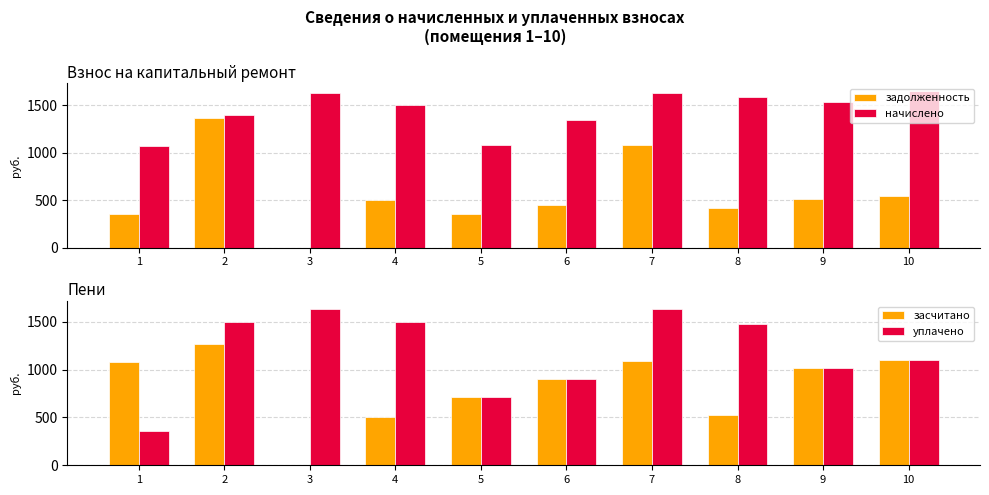

Is it true that засчитано equals 1021.6 at 9?

True